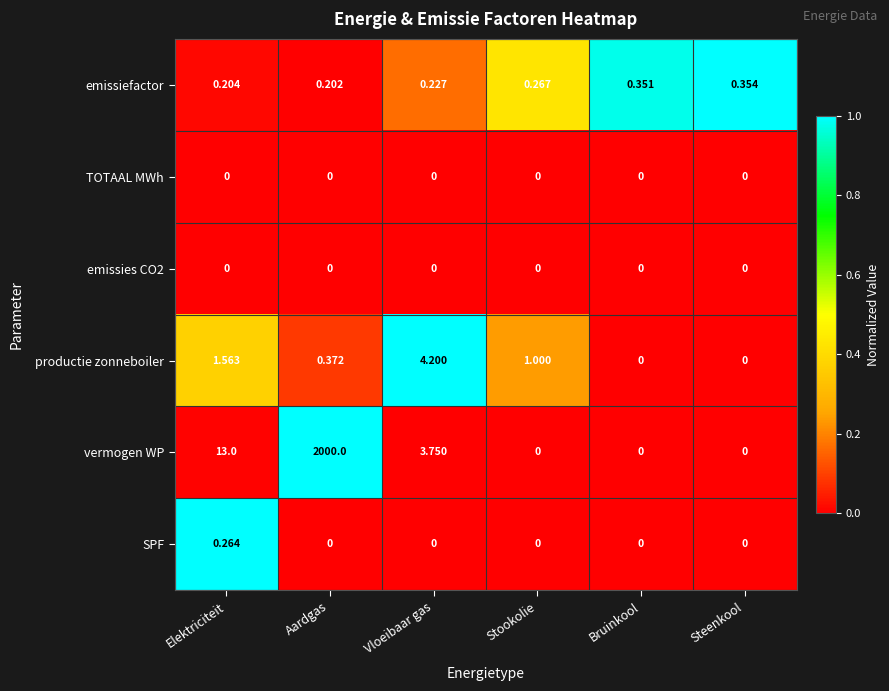

Which category has the highest value across all series?

Aardgas